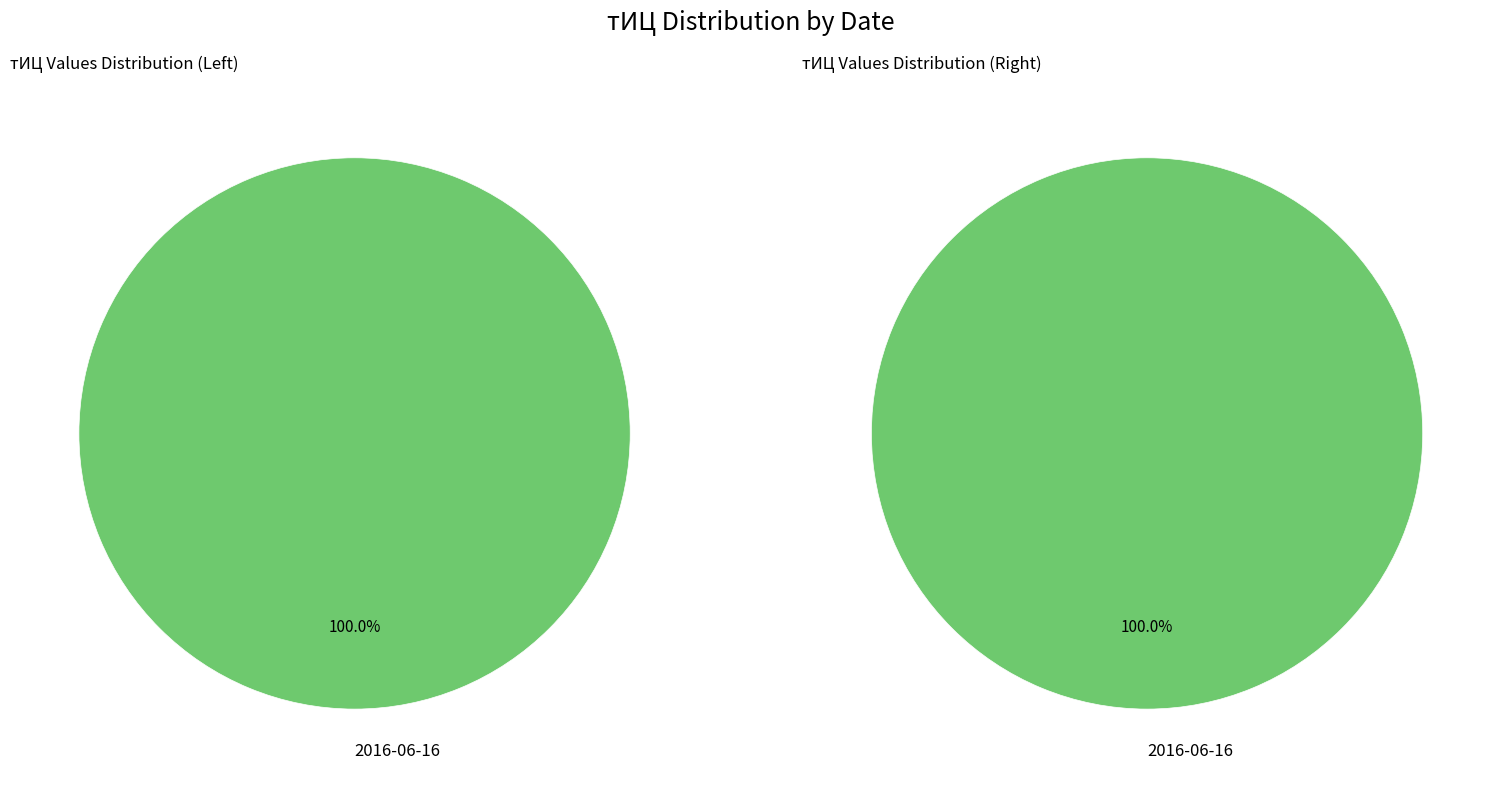

What percentage is the 2016-06-16 slice, to the nearest percent?

100%